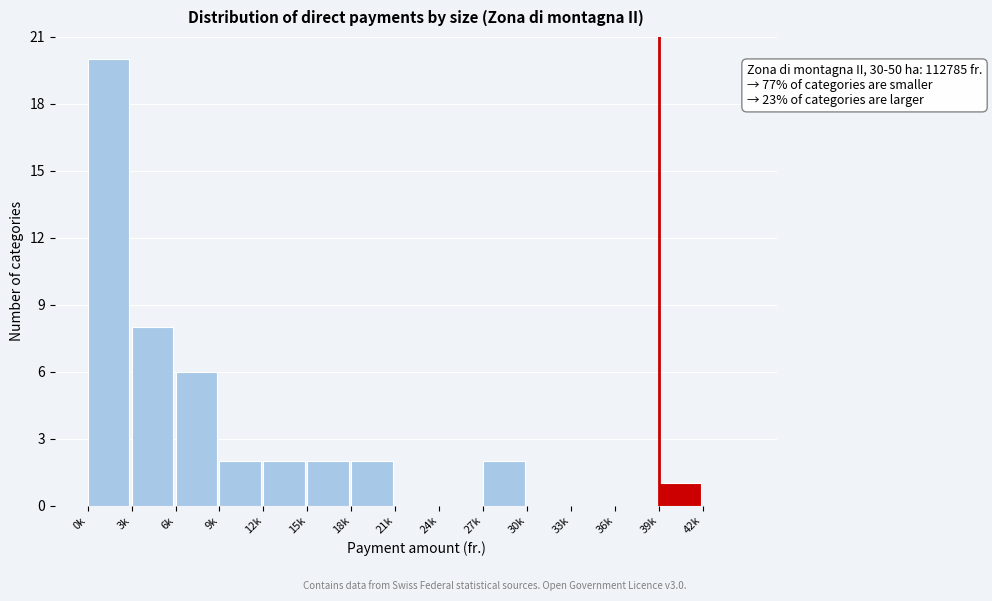

Reading left to right, extract all data points from this chart.

0k=20	3k=8	6k=6	9k=2	12k=2	15k=2	18k=2	21k=0	24k=0	27k=2	30k=0	33k=0	36k=0	39k=1	42k=0